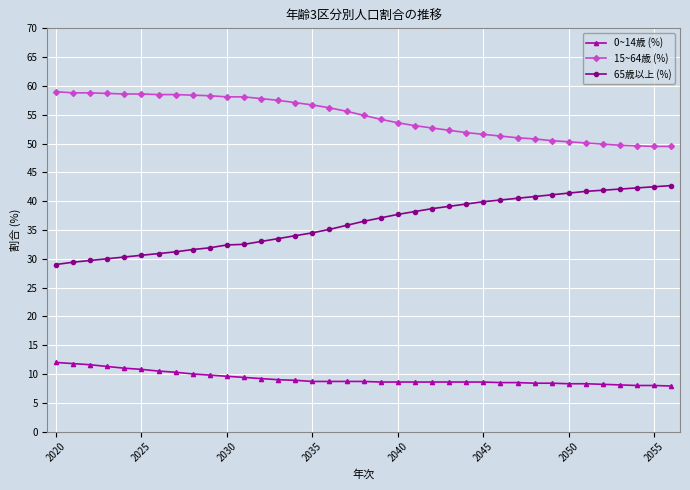

List the series in order of their peak value, highest first.

15~64歳 (%), 65歳以上 (%), 0~14歳 (%)